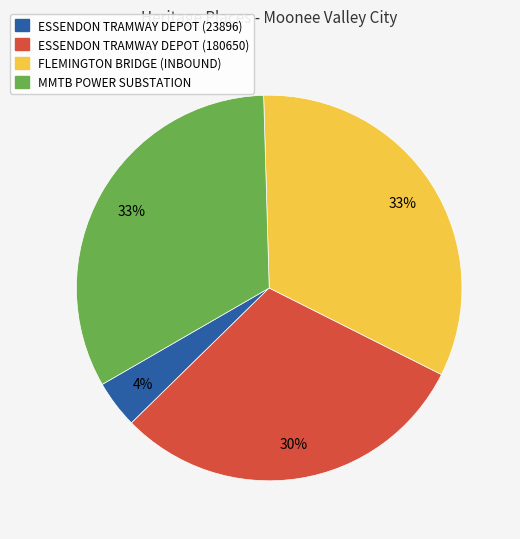

How many segments does this pie chart have?

4